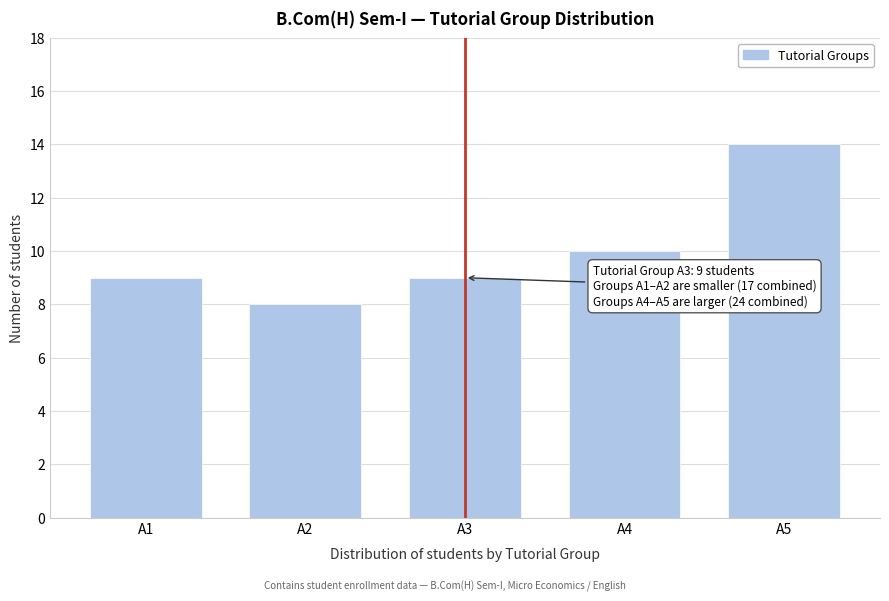

Reading left to right, extract all data points from this chart.

9	8	9	10	14